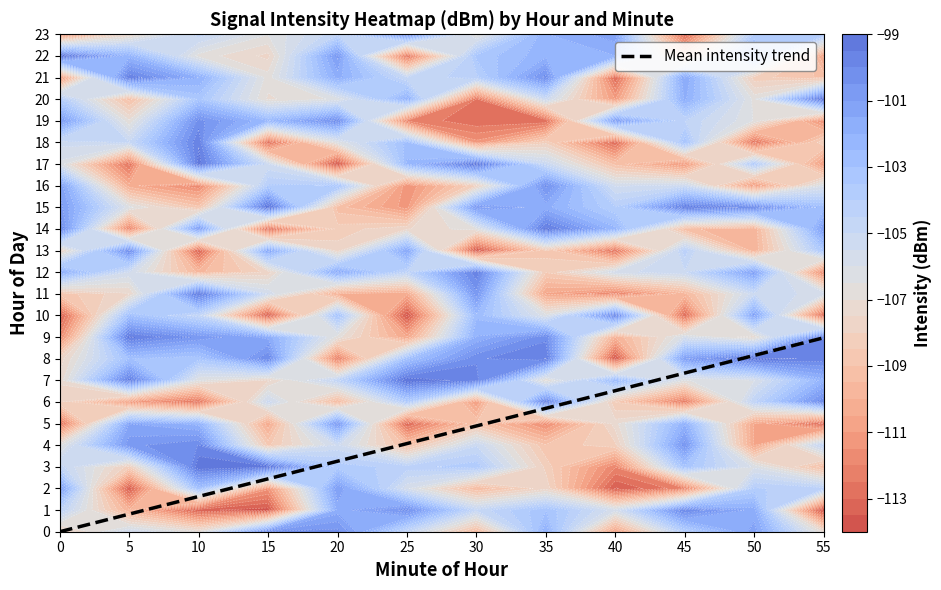

Reading left to right, what are all the values shown in this chart?

0.0	0.8	1.6	2.4	3.3	4.1	4.9	5.7	6.5	7.3	8.2	9.0